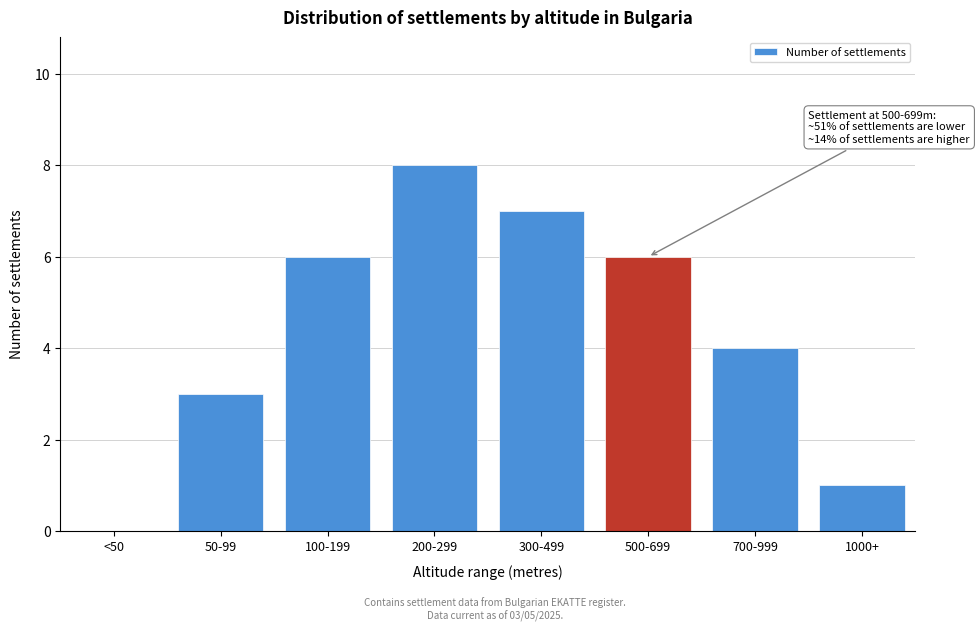

Reading left to right, what are all the values shown in this chart?

<50=0	50-99=3	100-199=6	200-299=8	300-499=7	500-699=6	700-999=4	1000+=1